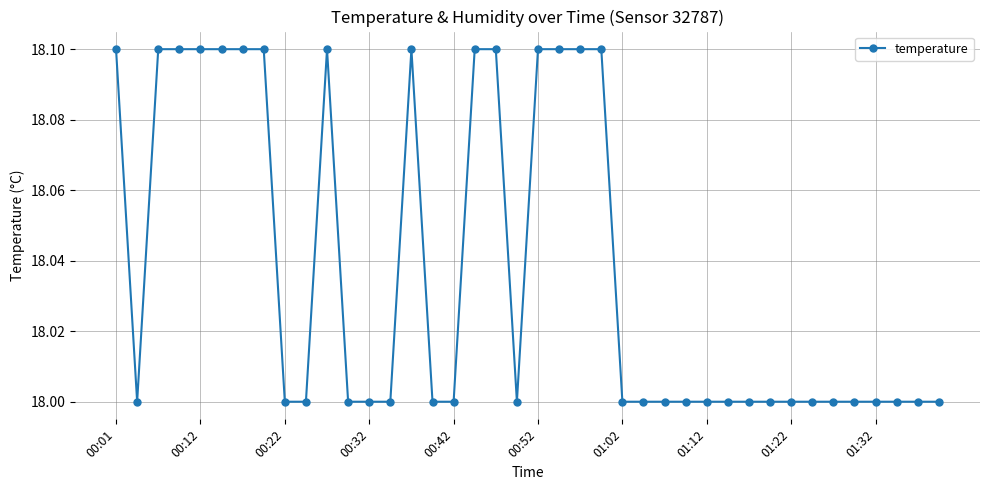

Reading right to left, list all the values displayed in this chart.

18.0	18.0	18.0	18.0	18.0	18.0	18.0	18.0	18.0	18.0	18.0	18.0	18.0	18.0	18.0	18.0	18.1	18.1	18.1	18.1	18.0	18.1	18.1	18.0	18.0	18.1	18.0	18.0	18.0	18.1	18.0	18.0	18.1	18.1	18.1	18.1	18.1	18.1	18.0	18.1